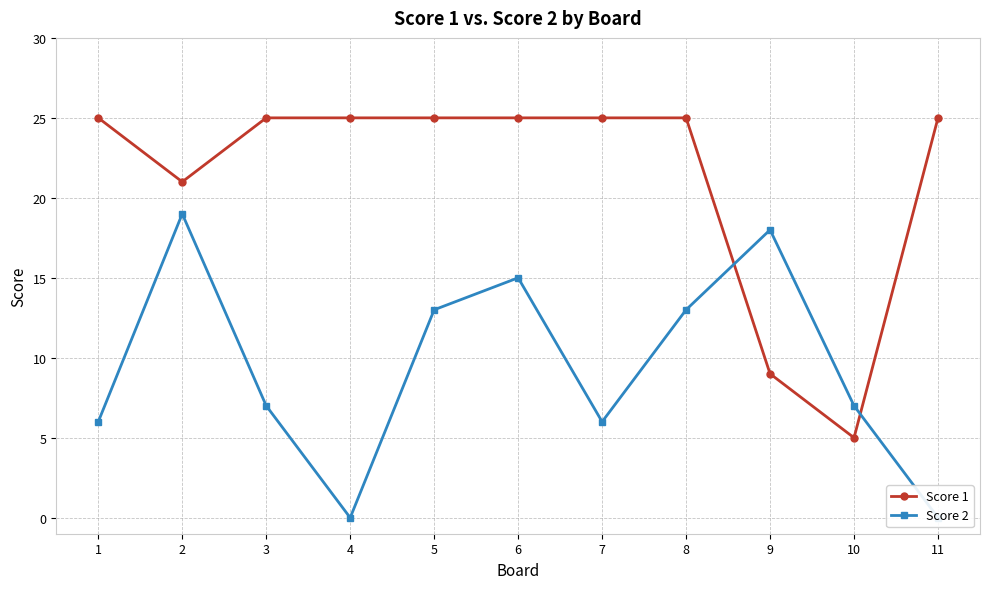

How many data points in Score 1 are less than 25?

3